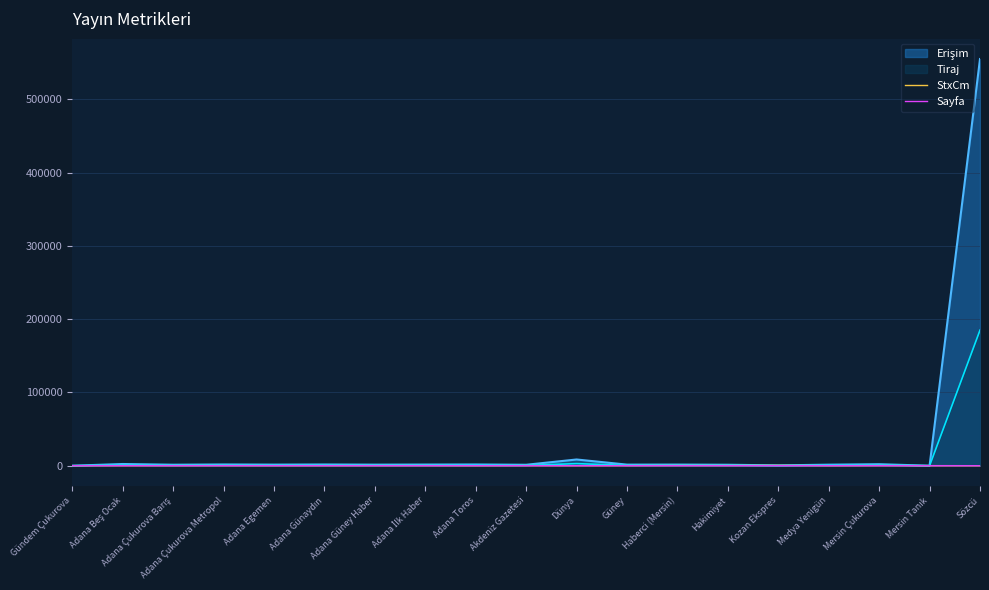

True or false: Sayfa and StxCm cross at least once.

False